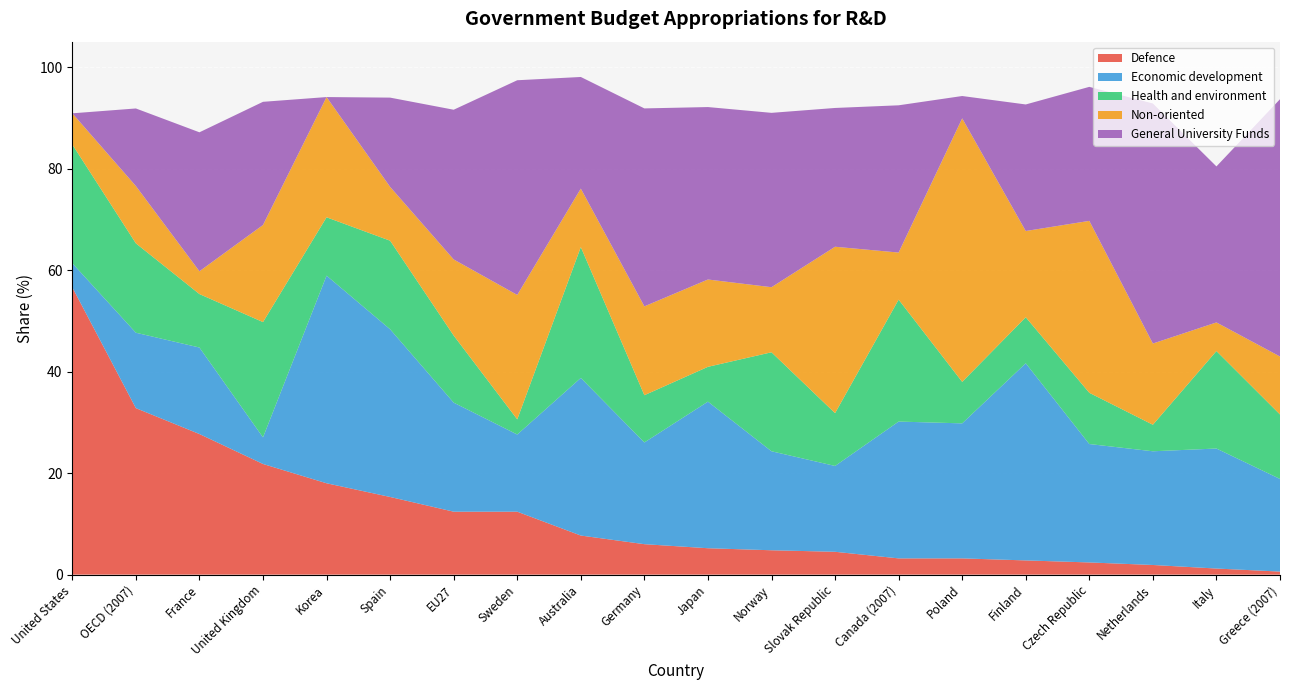

Reading right to left, what are all the values shown in this chart?

Defence: 0.6	1.2	1.9	2.4	2.8	3.2	3.2	4.5	4.8	5.2	6.0	7.7	12.4	12.4	15.3	18.0	21.8	27.7	32.8	56.6
Economic development: 18.3	23.6	22.4	23.3	38.8	26.6	27.0	16.9	19.5	28.9	20.0	31.1	15.2	21.5	33.0	40.9	5.2	17.0	14.9	4.8
Health and environment: 12.7	19.2	5.2	10.1	9.1	8.2	24.0	10.4	19.5	6.9	9.3	25.8	3.0	13.2	17.4	11.5	22.7	10.5	17.6	23.4
Non-oriented: 11.4	5.6	16.0	33.9	17.0	51.9	9.3	32.8	12.8	17.2	17.5	11.5	24.5	15.0	10.6	23.7	19.1	4.5	11.3	6.1
General University Funds: 50.7	30.7	47.3	26.4	24.9	4.4	29.0	27.3	34.4	34.0	39.0	22.0	42.3	29.5	17.6	0.0	24.3	27.4	15.3	0.0